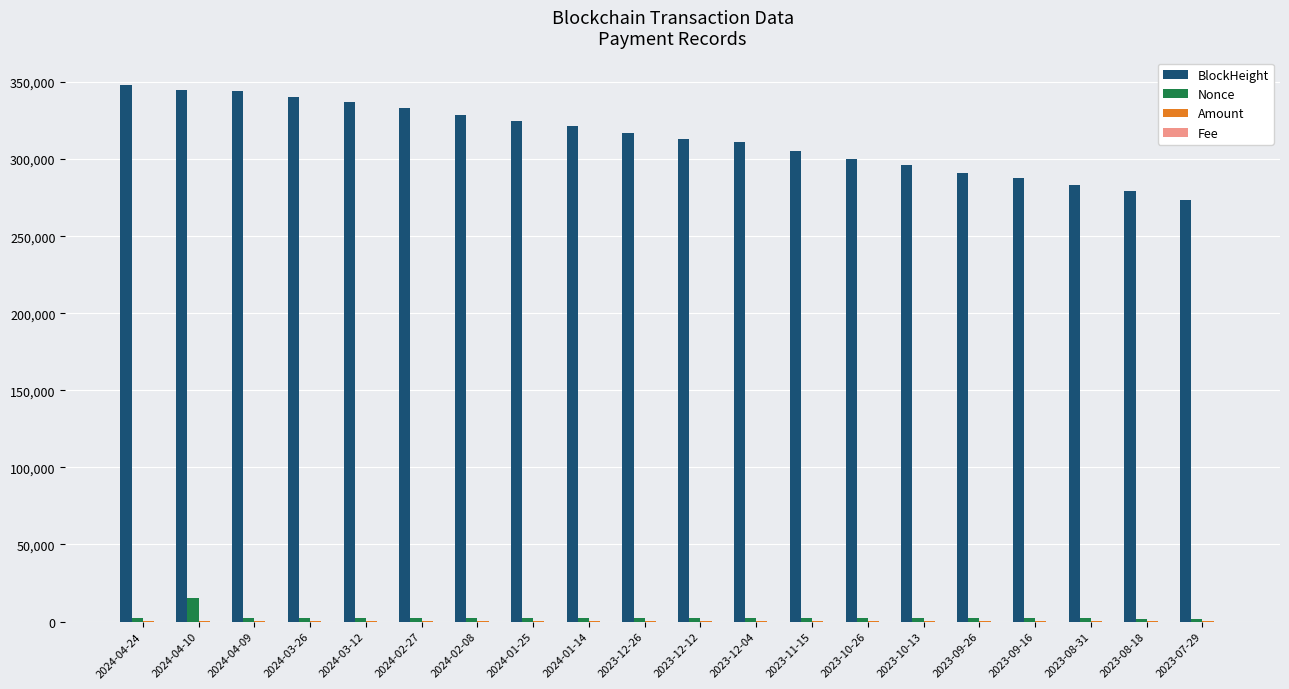

Count the number of data series in this chart.

4